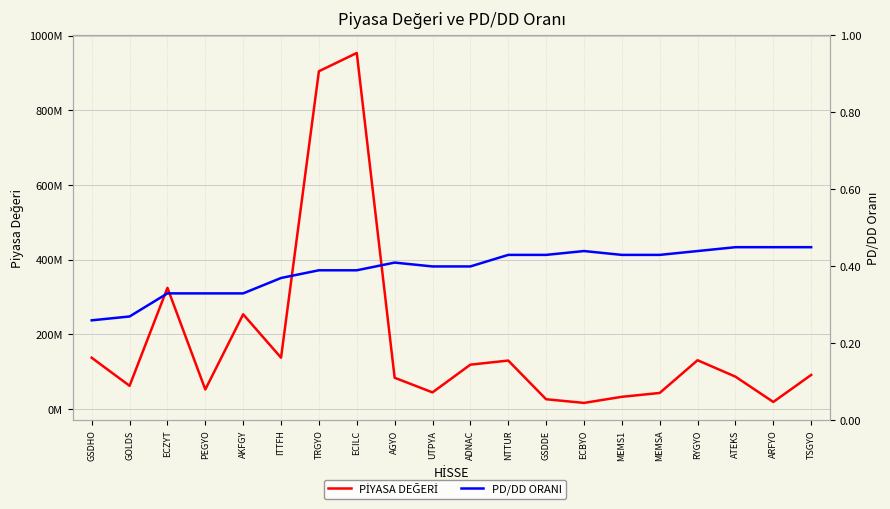

Does the chart have visible grid lines?

Yes